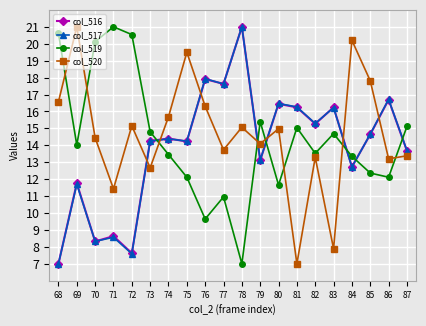

True or false: col_520 and col_517 cross at least once.

True